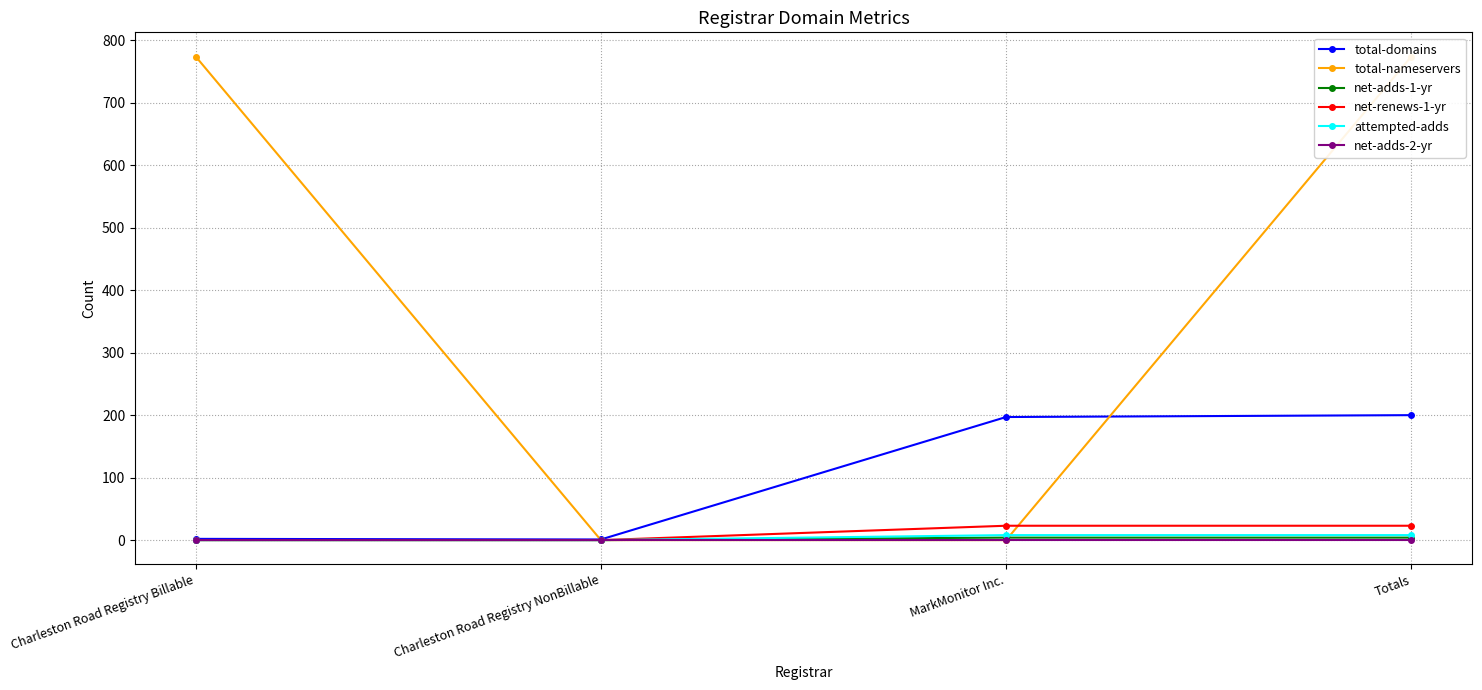

Between MarkMonitor Inc. and Totals, which is larger?

Totals